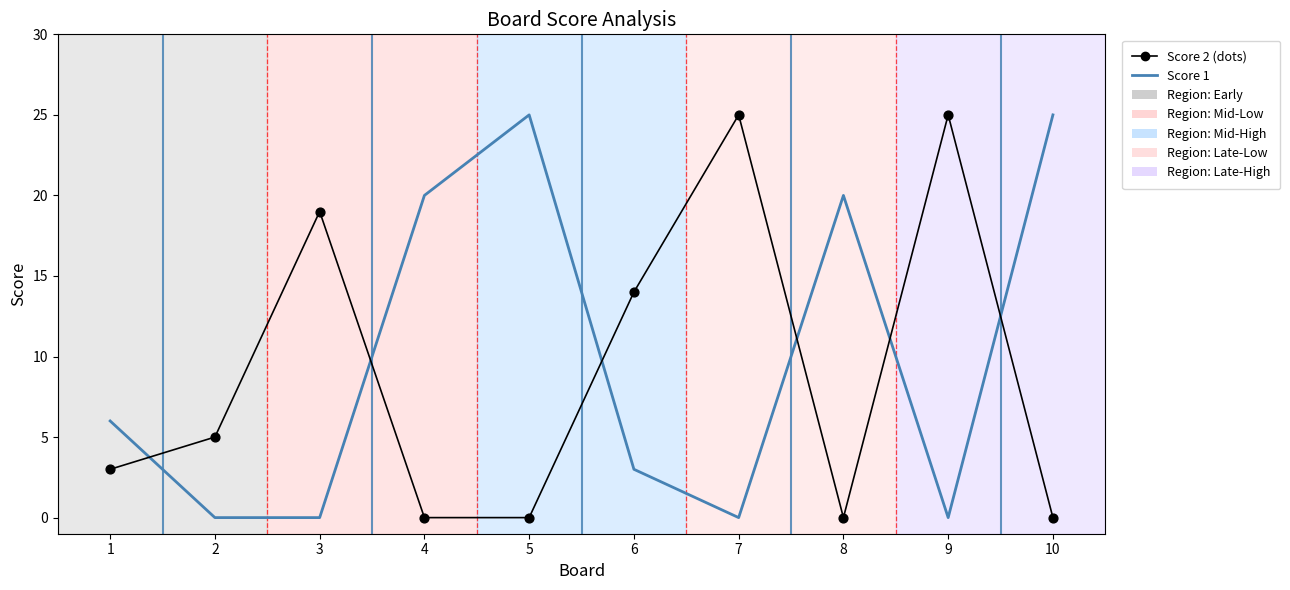

At which category is the sum across all series the highest?

5